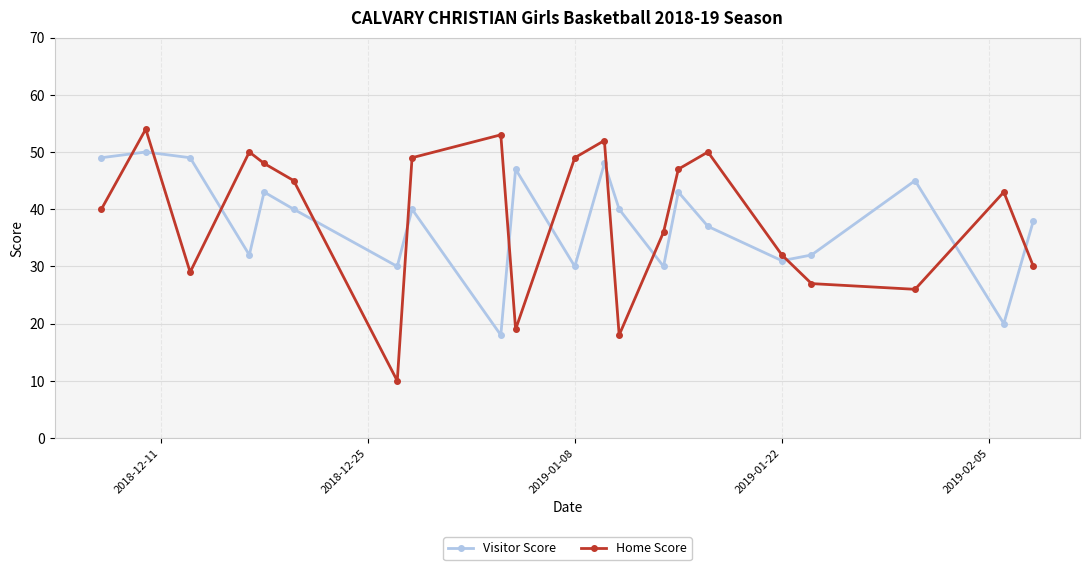

True or false: Visitor Score has more than 0 points higher than both neighbors.

True